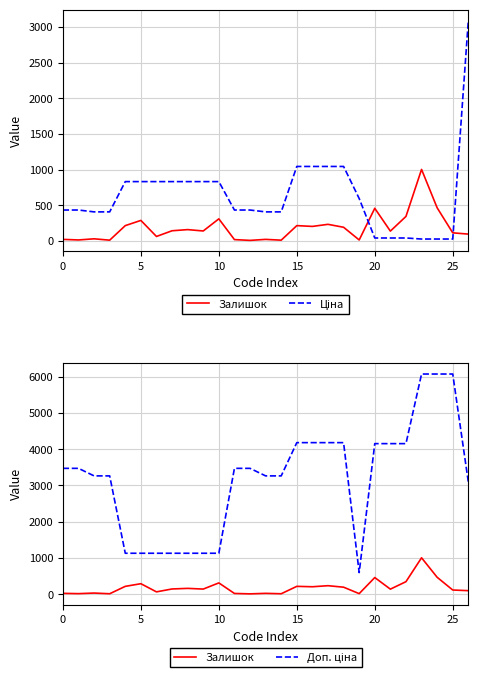

In Залишок, how many points are lower than both neighbors (excluding endpoints)?

9